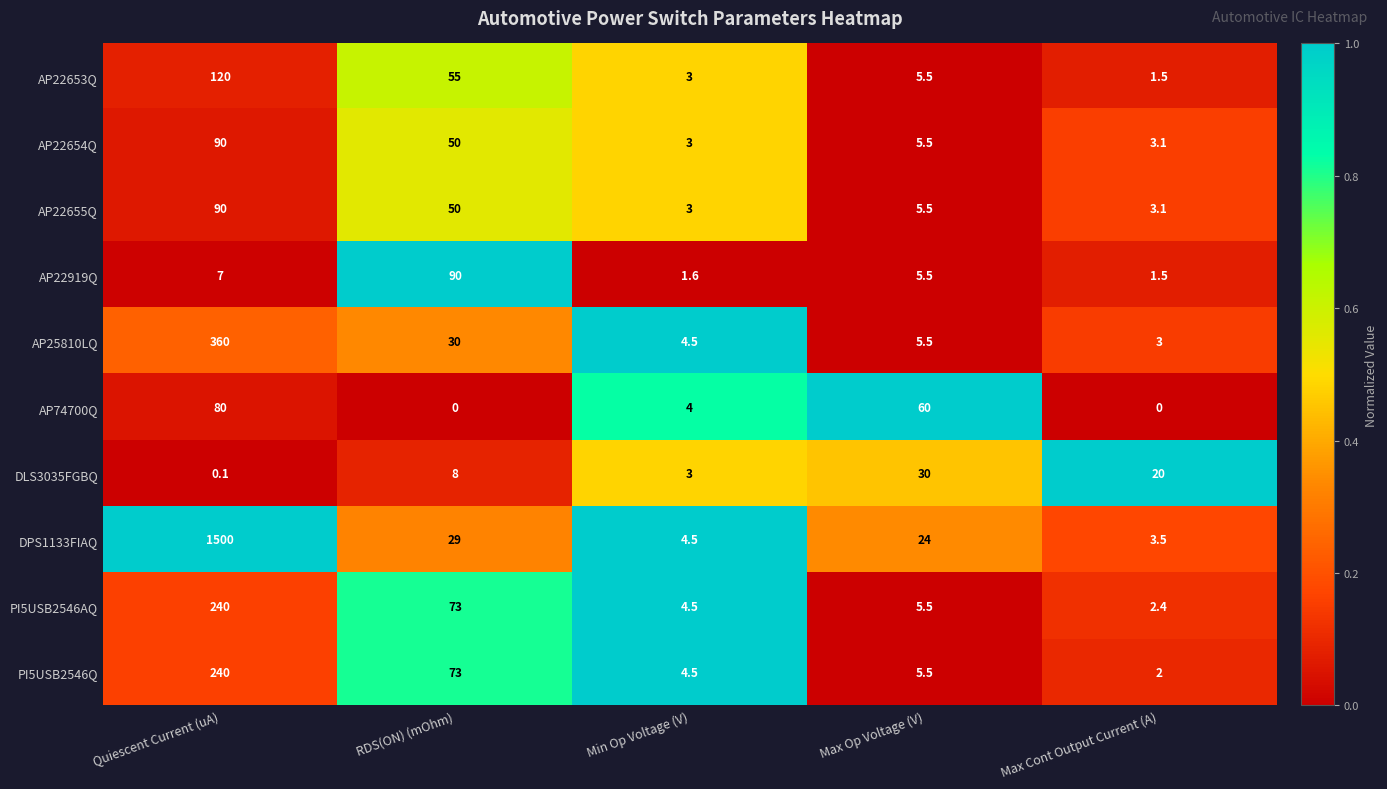

The value of AP22653Q at RDS(ON) (mOhm) is 87.8. True or false?

False